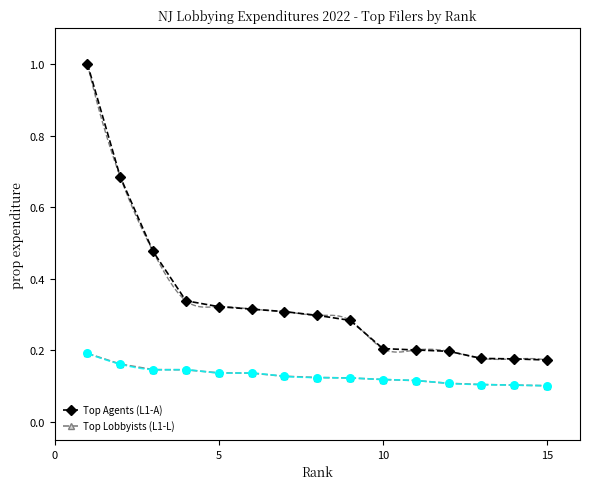

What are all the series names shown in the legend?

Top Agents (L1-A), Top Lobbyists (L1-L)